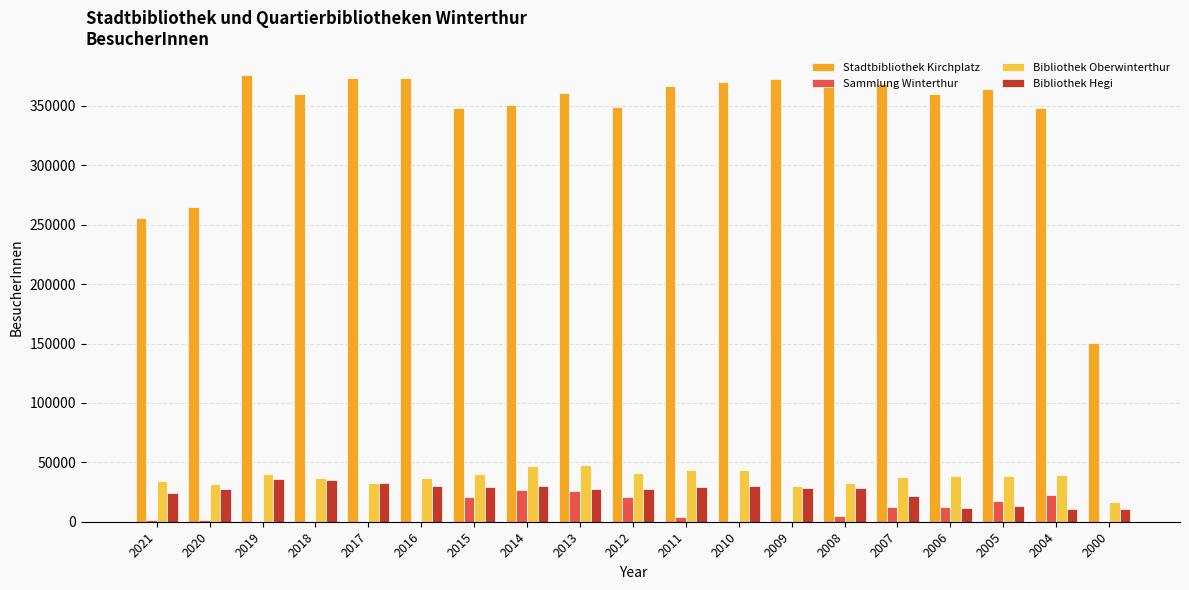

What is the highest value of the Bibliothek Oberwinterthur series?

47509